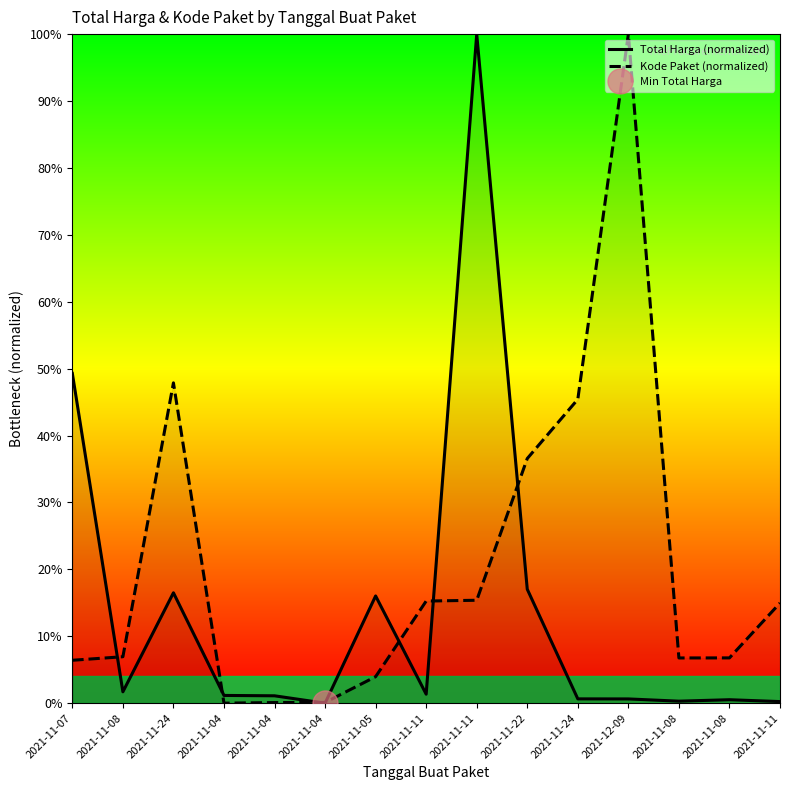

Where is Total Harga (normalized) nearest to the value 50?

2021-11-07